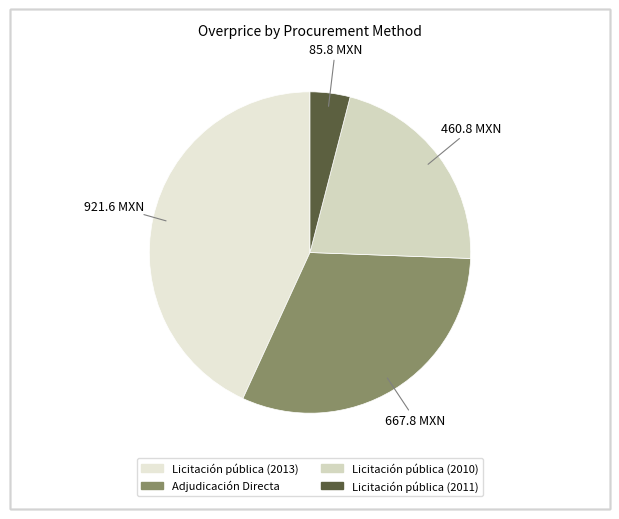

What portion of the pie excludes Licitación pública (2011)?

96.0%